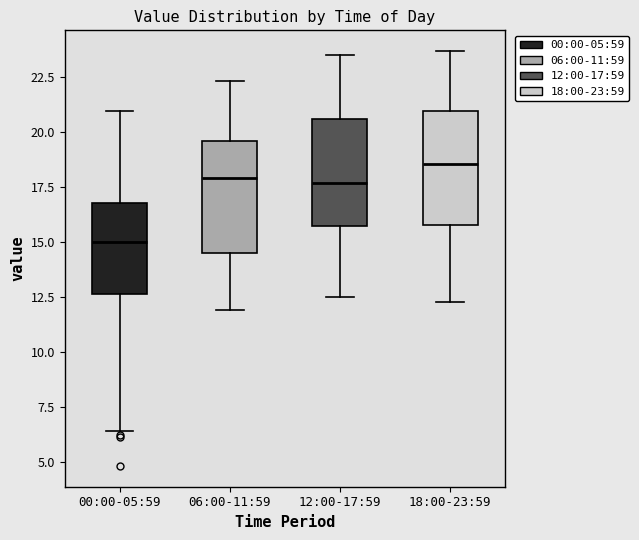

Reading left to right, read every box against the y-axis: the position of its median line, the range the box covers, and the ends of its whiskers. The values are not printed on the chart, so give them approximately, as read against the axis.

00:00-05:59: median 15.0, box 12.5 to 17.0, whiskers 6.5 to 21.0
06:00-11:59: median 18.0, box 14.5 to 19.5, whiskers 12.0 to 22.5
12:00-17:59: median 17.5, box 15.5 to 20.5, whiskers 12.5 to 23.5
18:00-23:59: median 18.5, box 16.0 to 21.0, whiskers 12.5 to 23.5